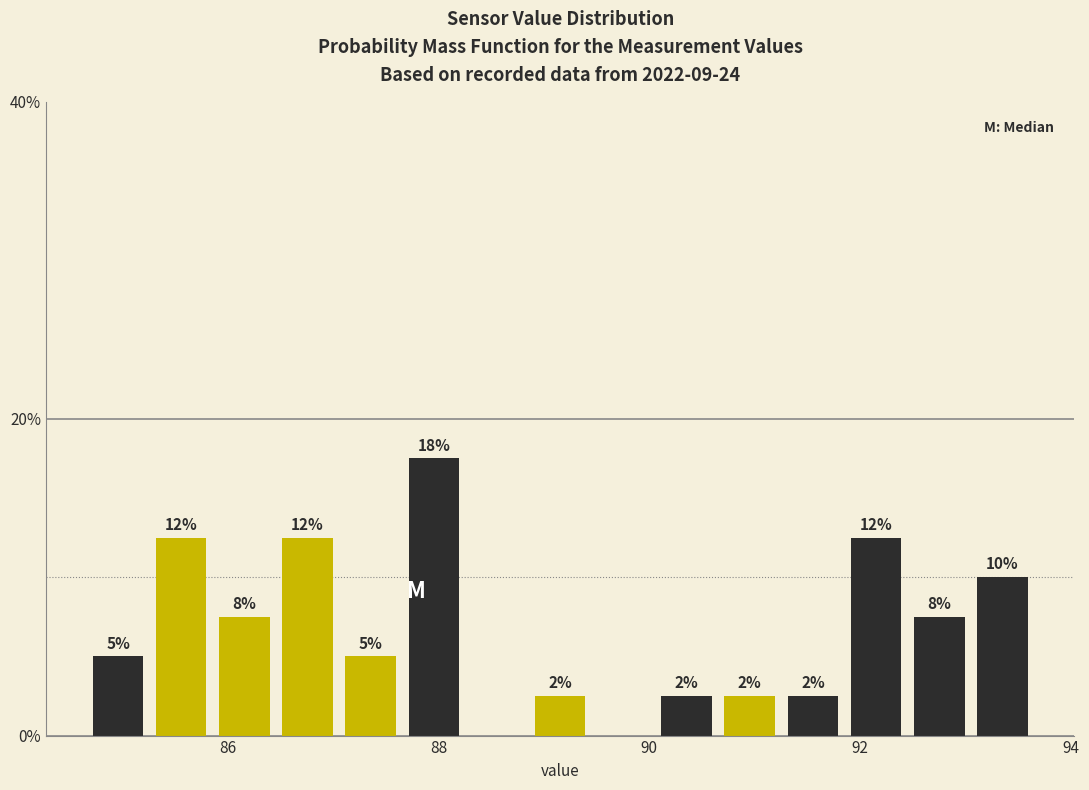

Read against the x-axis, roughly where is the centre of the tallest bar?

88.0